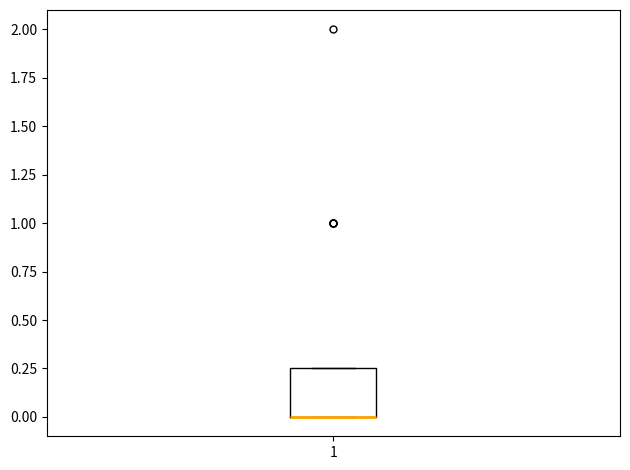

Read this box plot against the y-axis: the position of the median line, the range covered by the box, and the ends of both whiskers. The values are not printed on the chart, so give them approximately, as read against the axis.

median 0.00 (drawn on the box's lower edge), box 0.00 to 0.25, whiskers 0.00 to 0.25